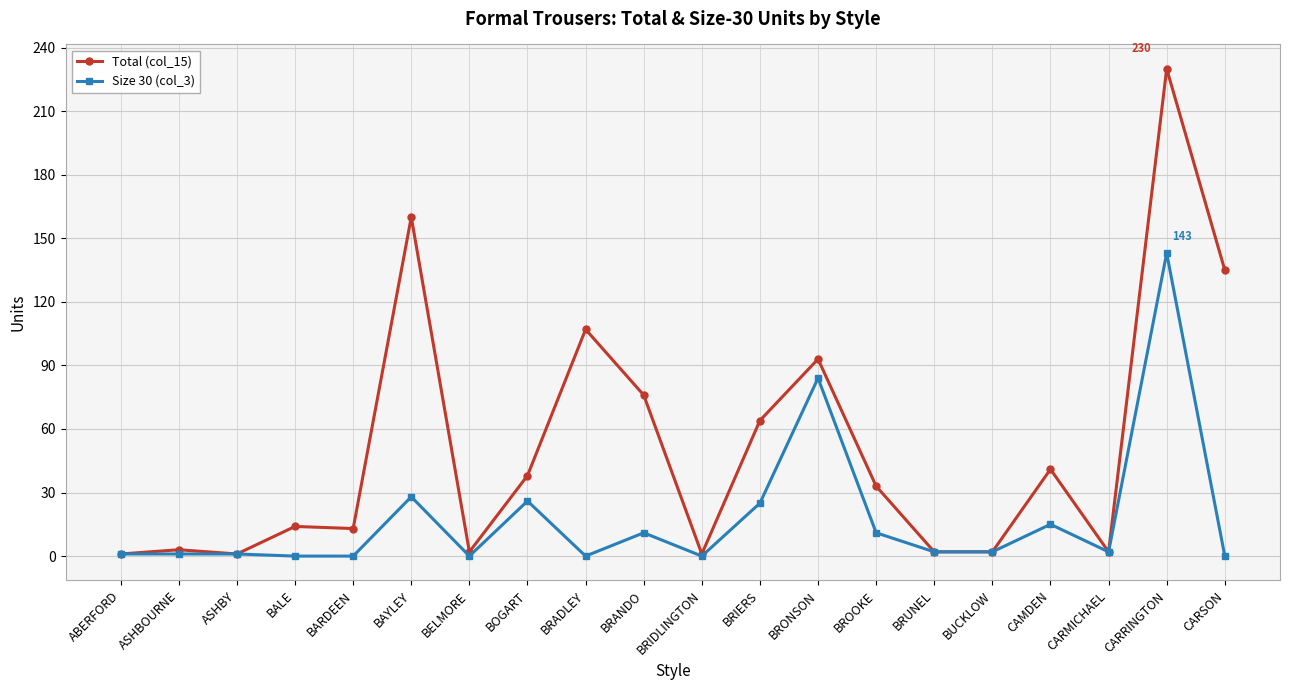

What is the sum of the Total (col_15) values at BELMORE and BRONSON?

95